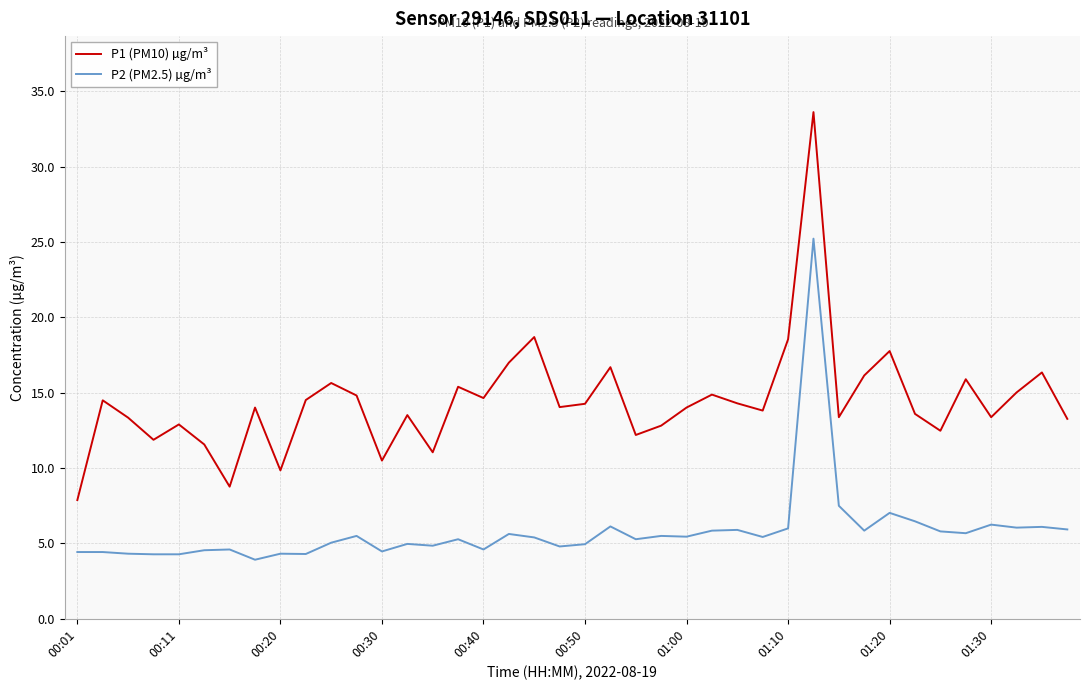

What are all the series names shown in the legend?

P1 (PM10) µg/m³, P2 (PM2.5) µg/m³